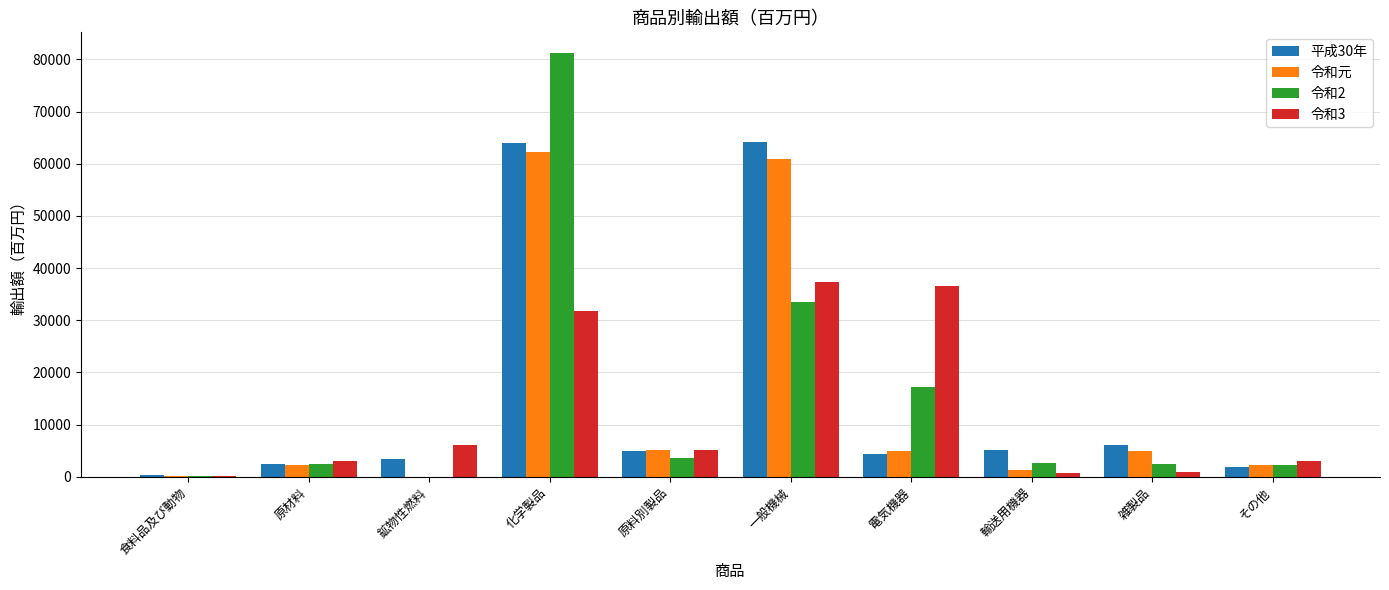

Which series has the largest range (max minus min)?

令和2